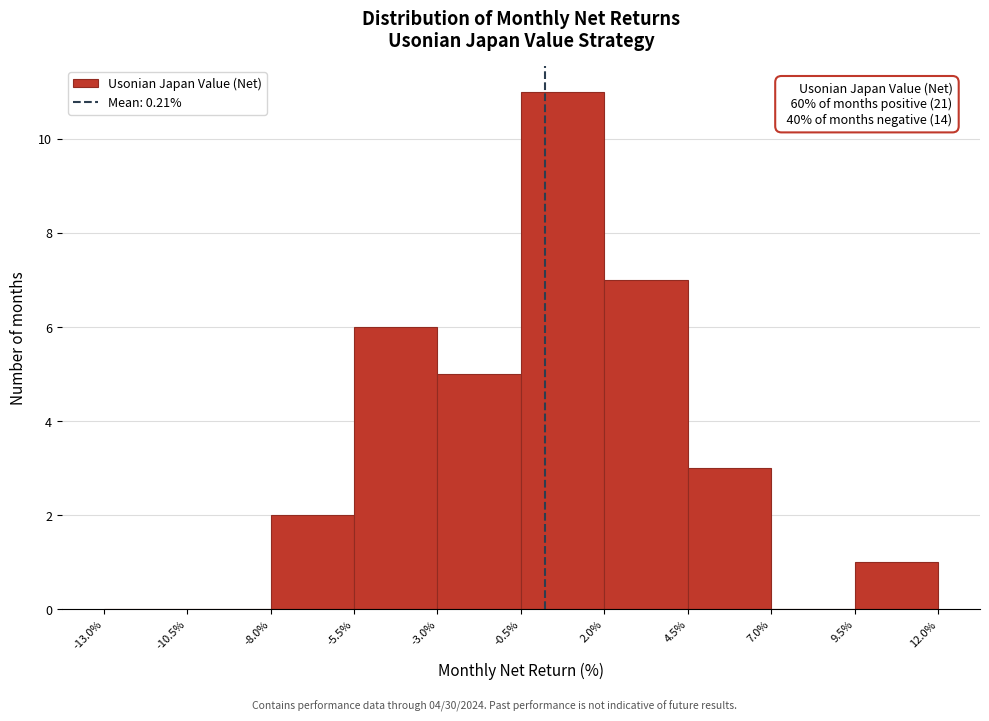

Over which range of the x-axis is the bar tallest?

-0.5% to 2.0%